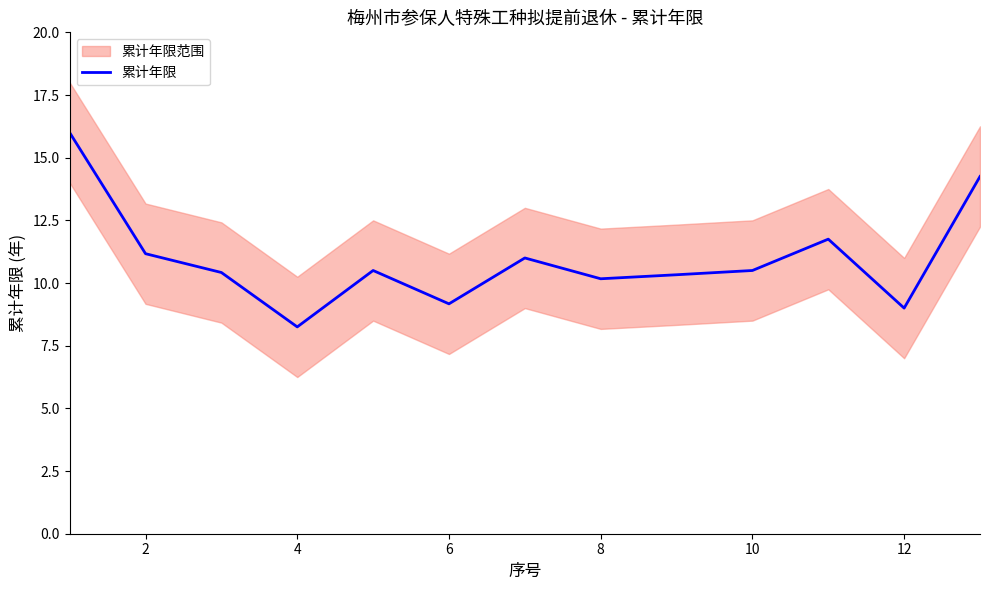

What is the difference between the maximum and minimum values?

7.8